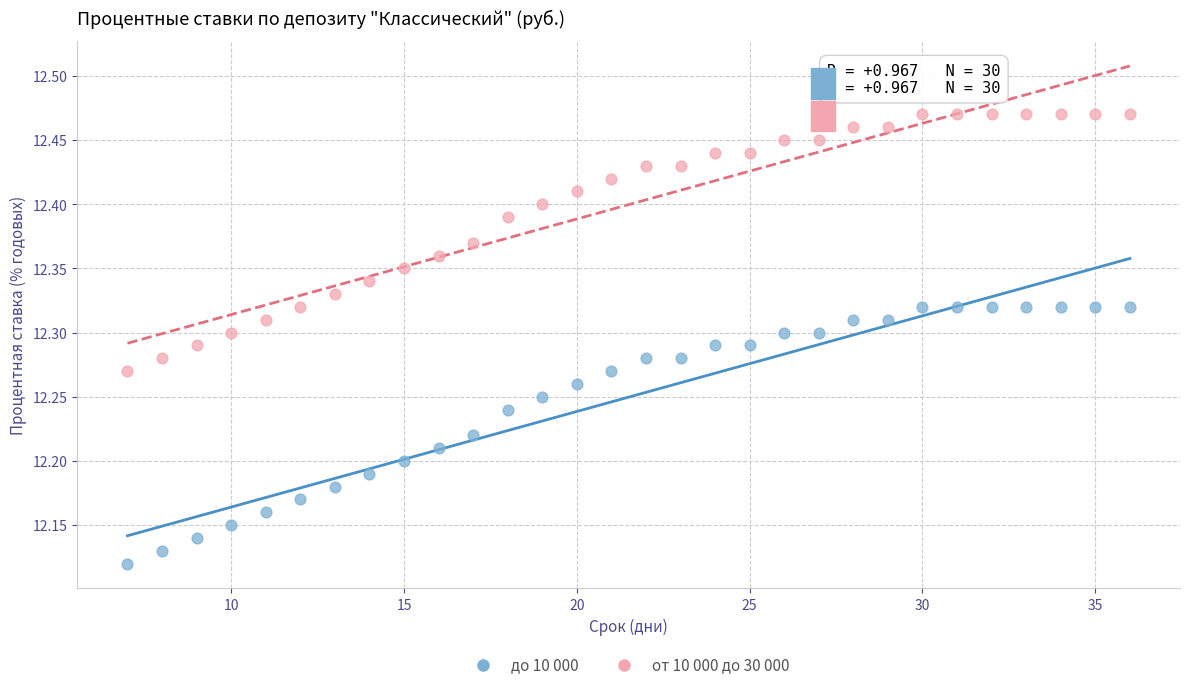

Which series reaches the maximum Y coordinate?

от 10 000 до 30 000